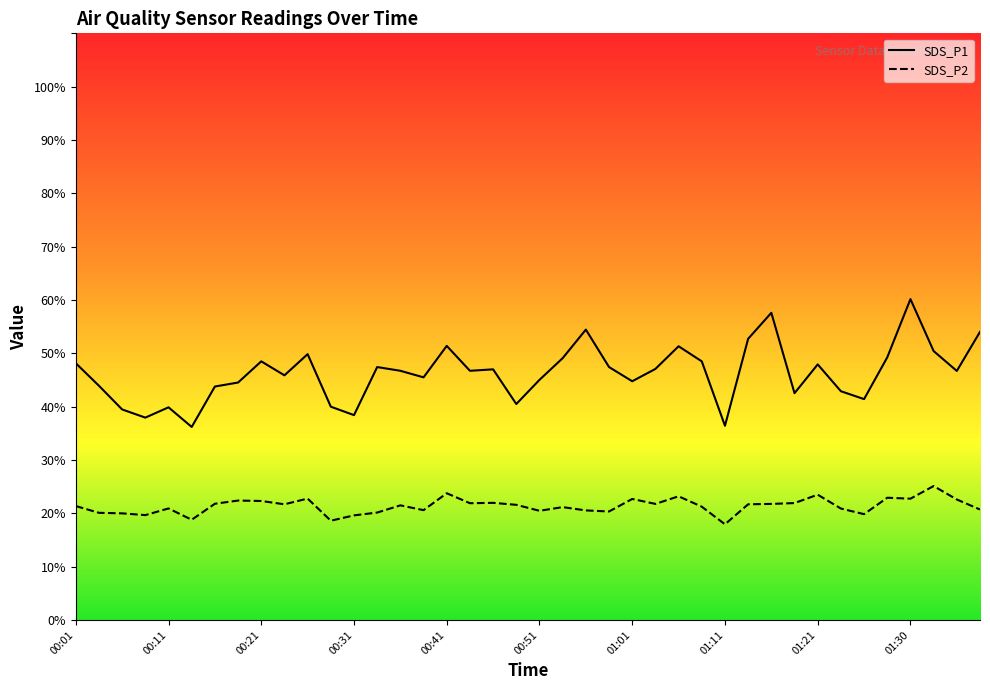

Does the chart have visible grid lines?

No